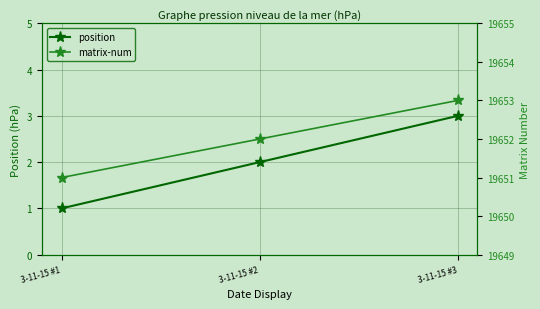

Which category has the lowest value in the matrix-num series?

3-11-15 #1